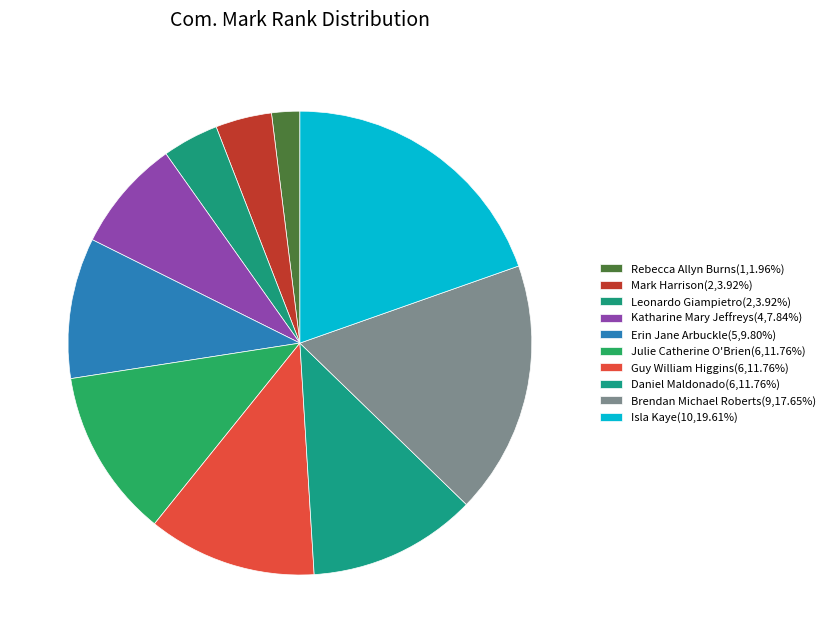

What is the ratio of the value at Guy William Higgins to the value at Mark Harrison?

3.0